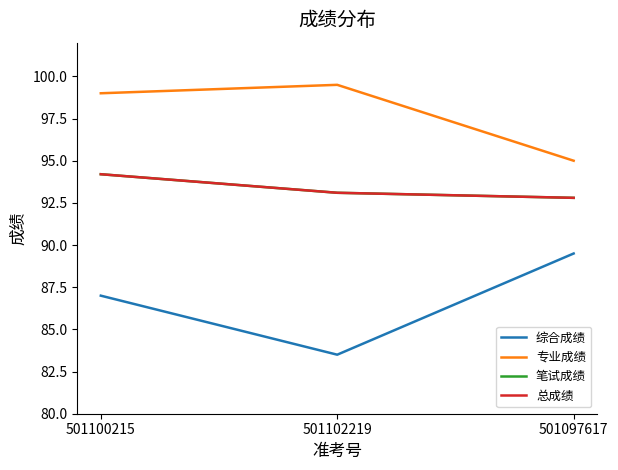

What position from the left is 501102219?

2